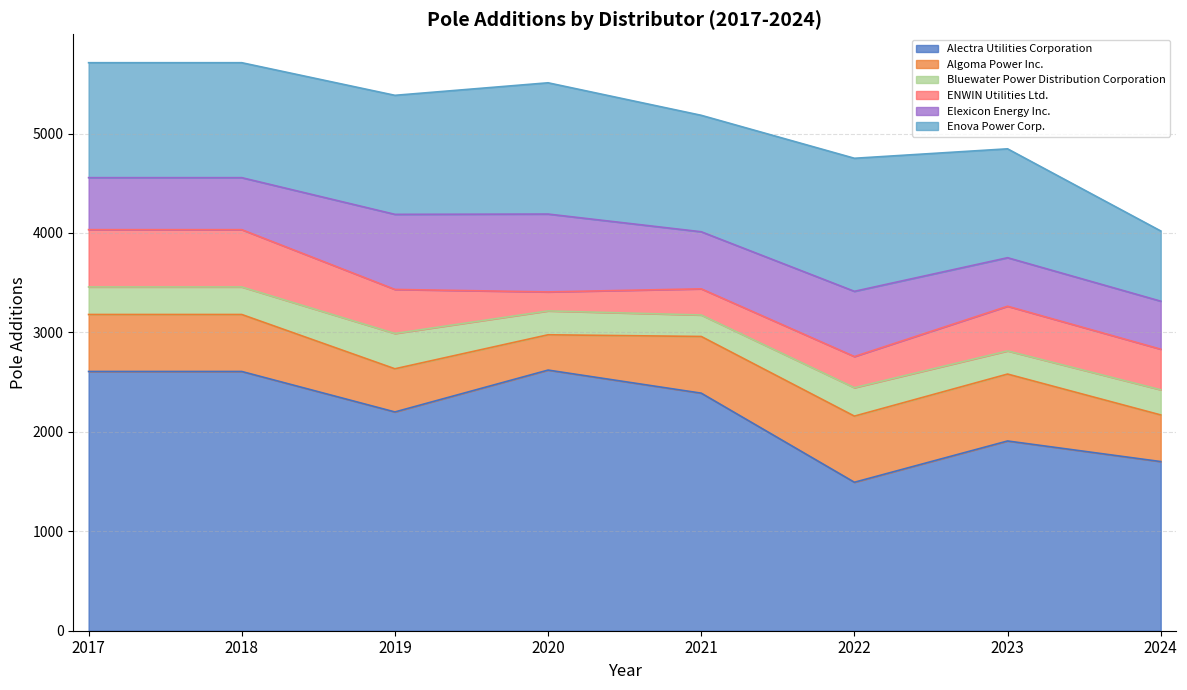

At how many categories does at least one series exceed 1146?

8